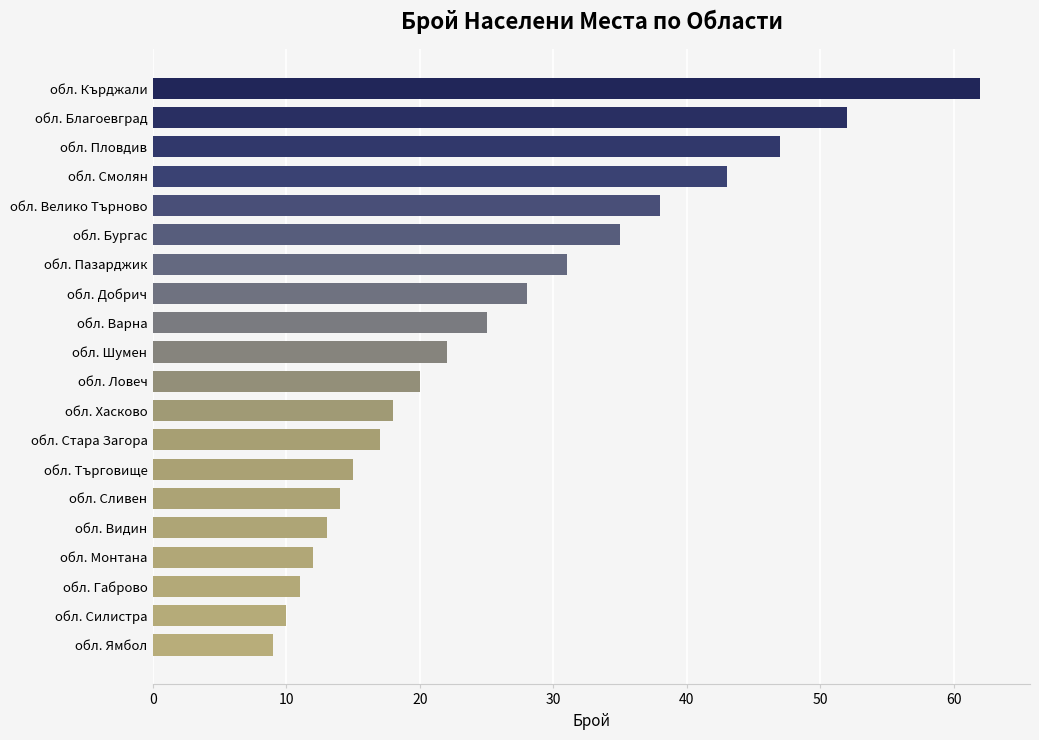

Reading top to bottom, extract all data points from this chart.

обл. Кърджали=62	обл. Благоевград=52	обл. Пловдив=47	обл. Смолян=43	обл. Велико Търново=38	обл. Бургас=35	обл. Пазарджик=31	обл. Добрич=28	обл. Варна=25	обл. Шумен=22	обл. Ловеч=20	обл. Хасково=18	обл. Стара Загора=17	обл. Търговище=15	обл. Сливен=14	обл. Видин=13	обл. Монтана=12	обл. Габрово=11	обл. Силистра=10	обл. Ямбол=9